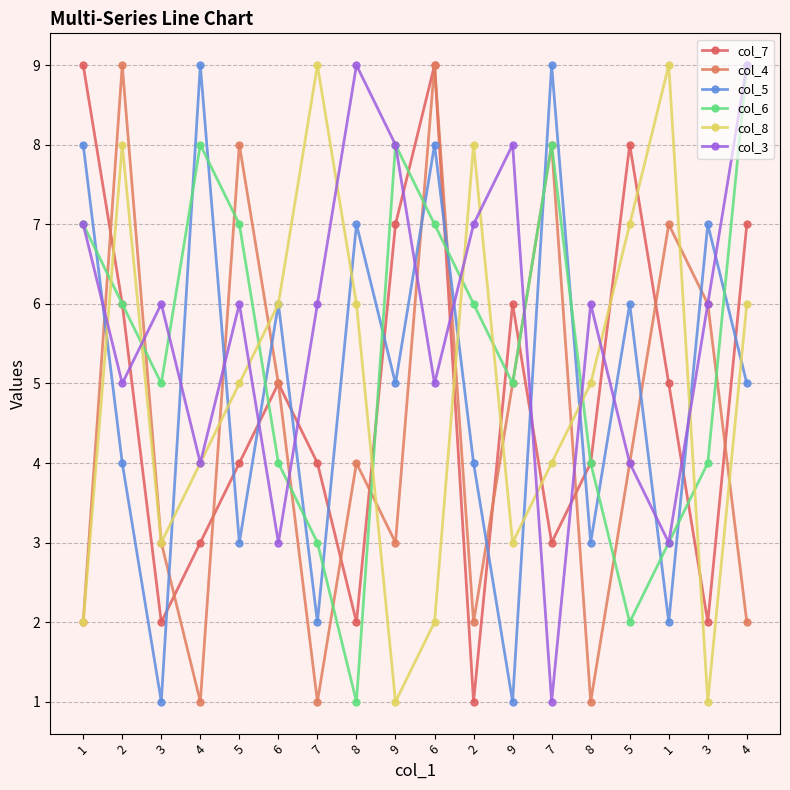

Reading right to left, list all the values displayed in this chart.

col_7: 7	2	5	8	4	3	6	1	9	7	2	4	5	4	3	2	6	9
col_4: 2	6	7	4	1	8	5	2	9	3	4	1	5	8	1	3	9	2
col_5: 5	7	2	6	3	9	1	4	8	5	7	2	6	3	9	1	4	8
col_6: 9	4	3	2	4	8	5	6	7	8	1	3	4	7	8	5	6	7
col_8: 6	1	9	7	5	4	3	8	2	1	6	9	6	5	4	3	8	2
col_3: 9	6	3	4	6	1	8	7	5	8	9	6	3	6	4	6	5	7